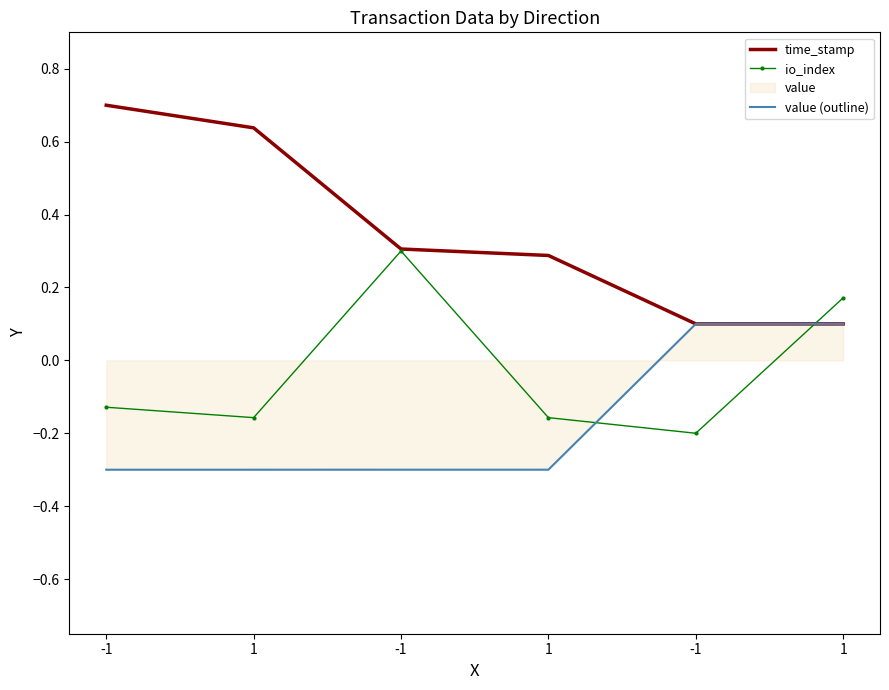

At which category does io_index reach its first local valley?

1